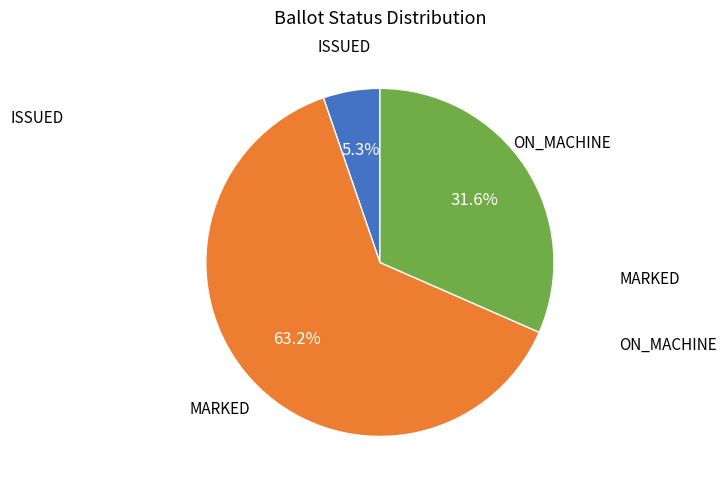

Does any single category account for the majority?

Yes